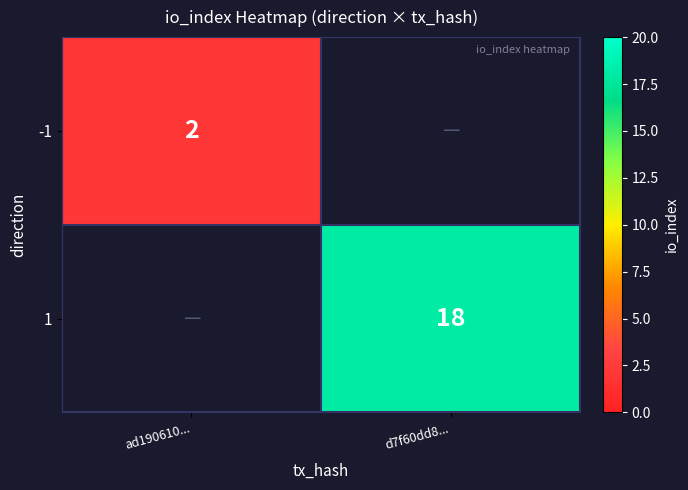

True or false: -1 has a value of 2 at ad190610....

True